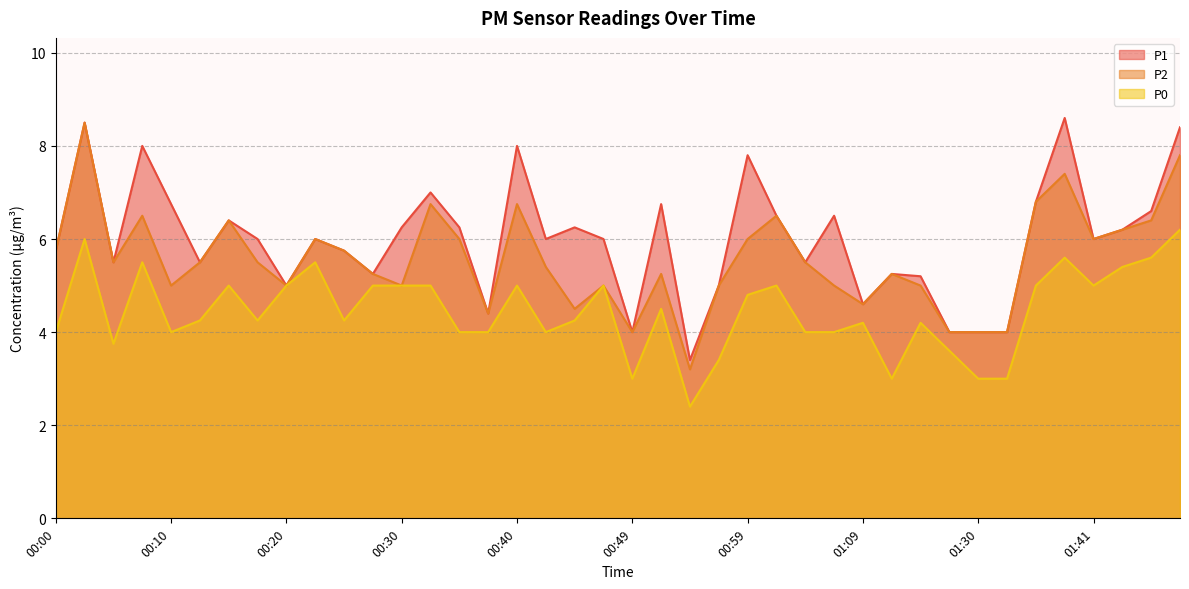

What is the value of the P2 point at the 39th from the left?

6.4